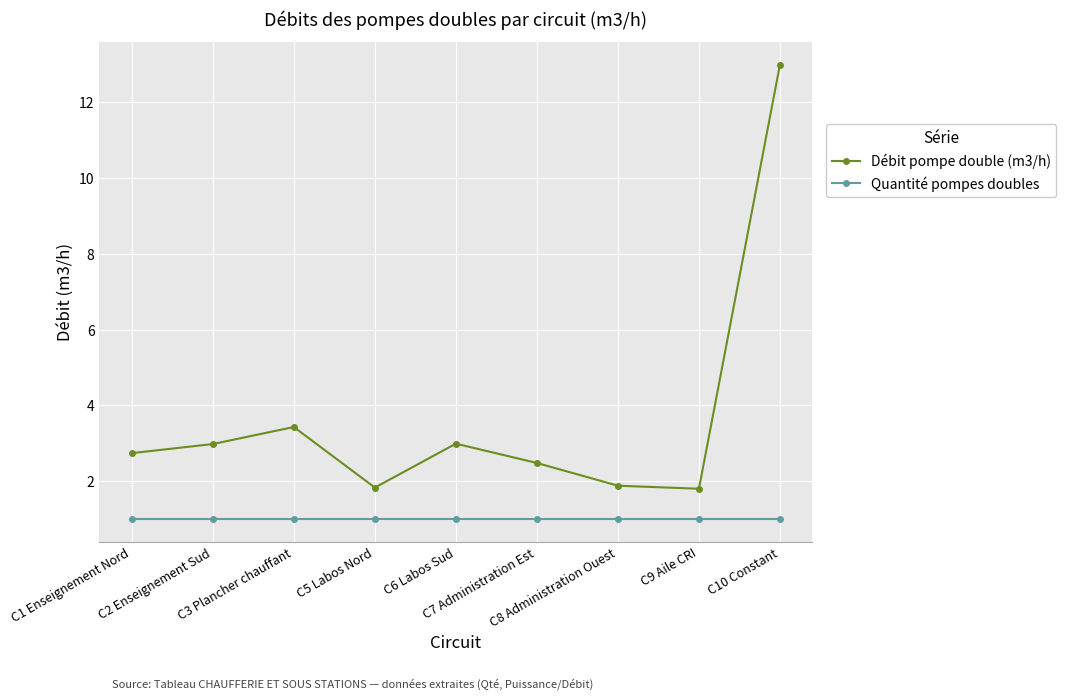

Which series has the largest total across all categories?

Débit pompe double (m3/h)